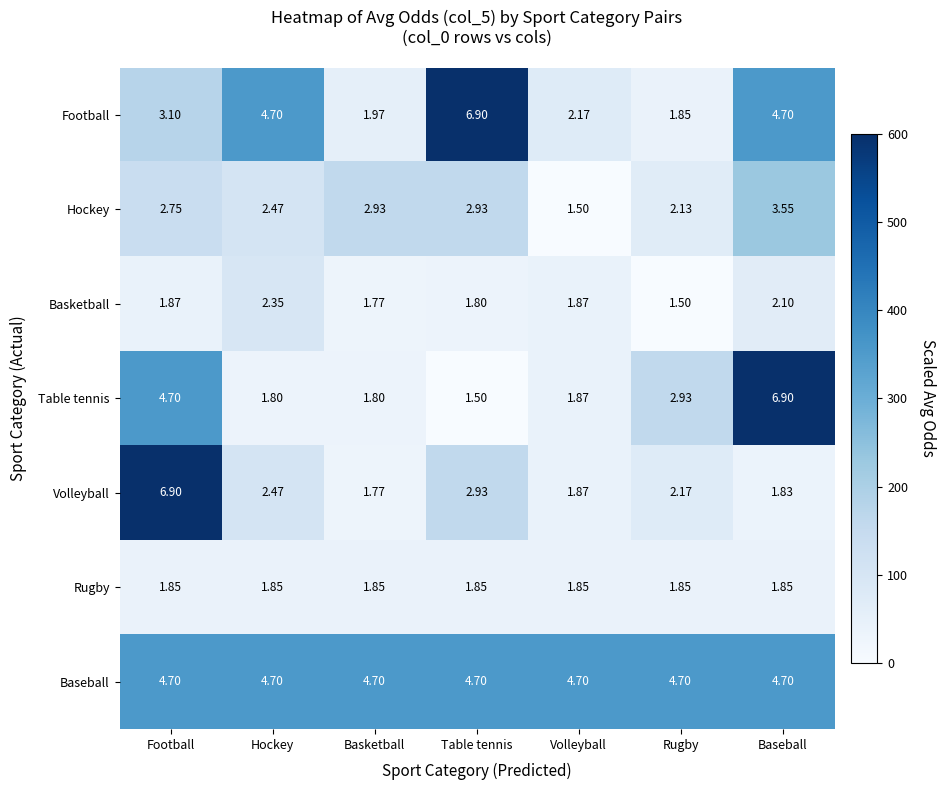

At which category is the sum across all series the highest?

Football